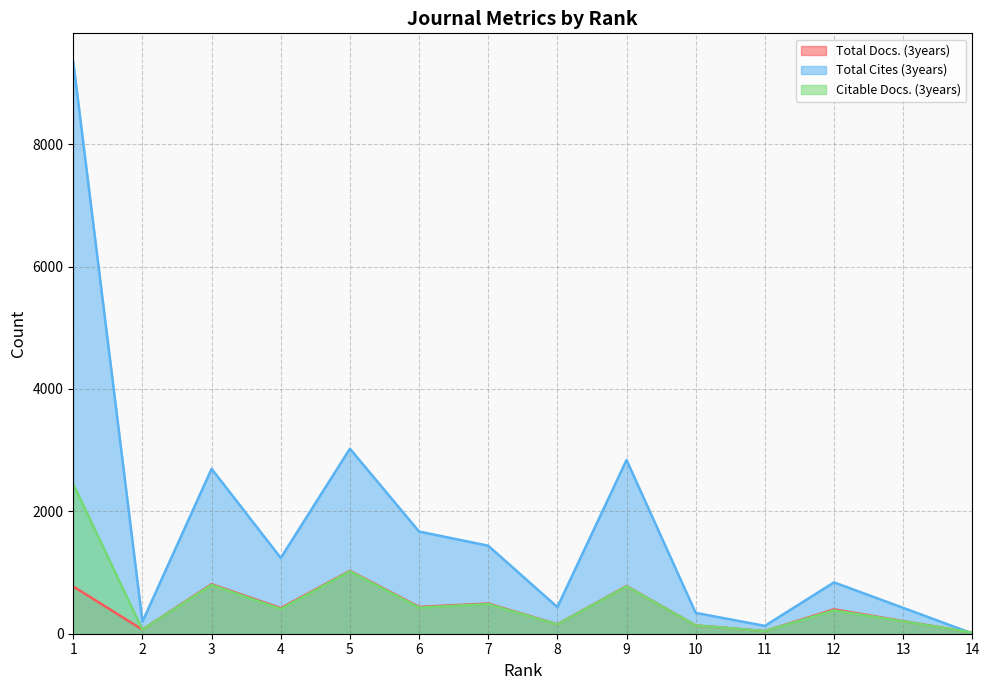

Is it true that Total Docs. (3years) equals 265 at 9?

False